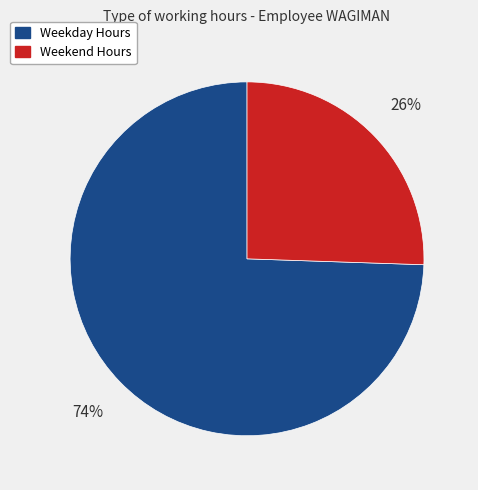

To the nearest percent, what portion does Weekday Hours represent?

74%